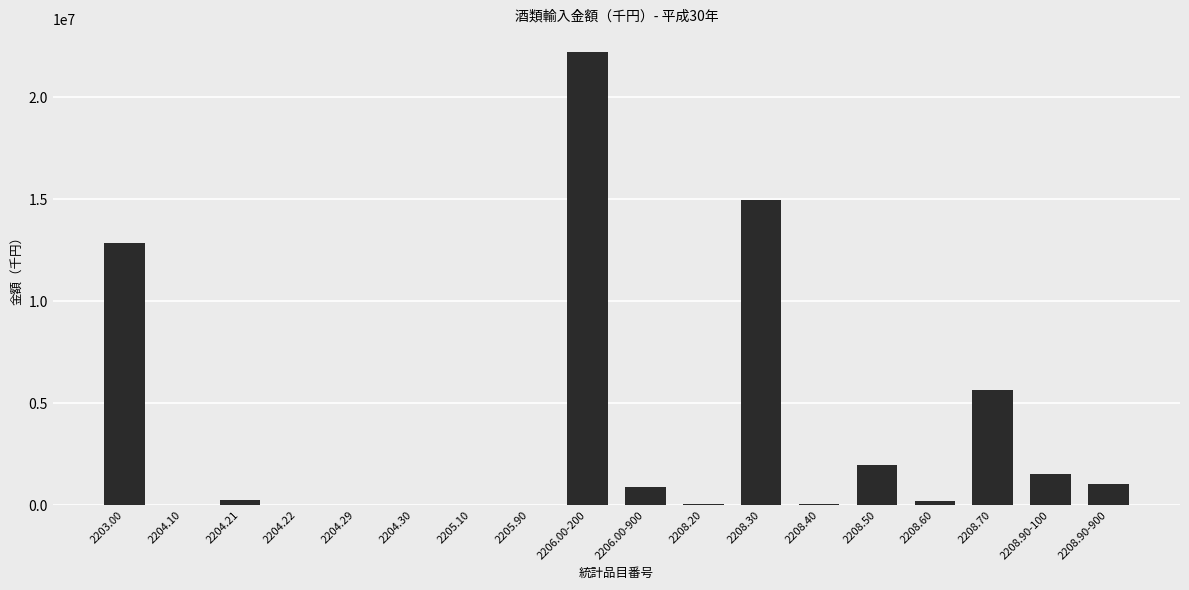

Is it true that the value at 2208.70 is 9934681?

False